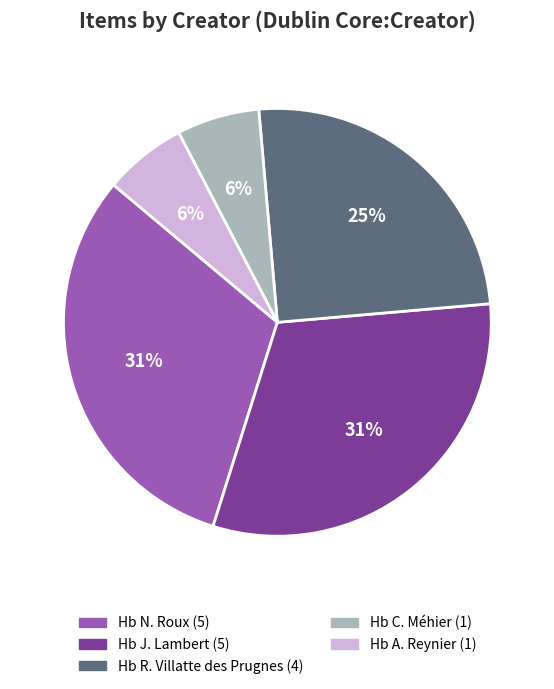

Is there a majority slice in this chart?

No